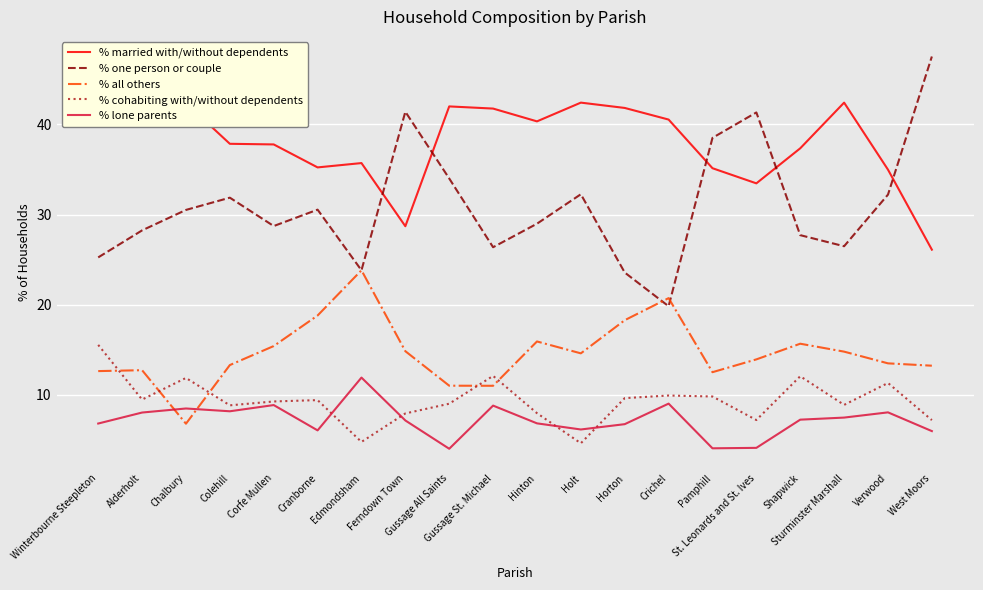

What is the difference between the maximum and minimum values in the % one person or couple series?

27.7